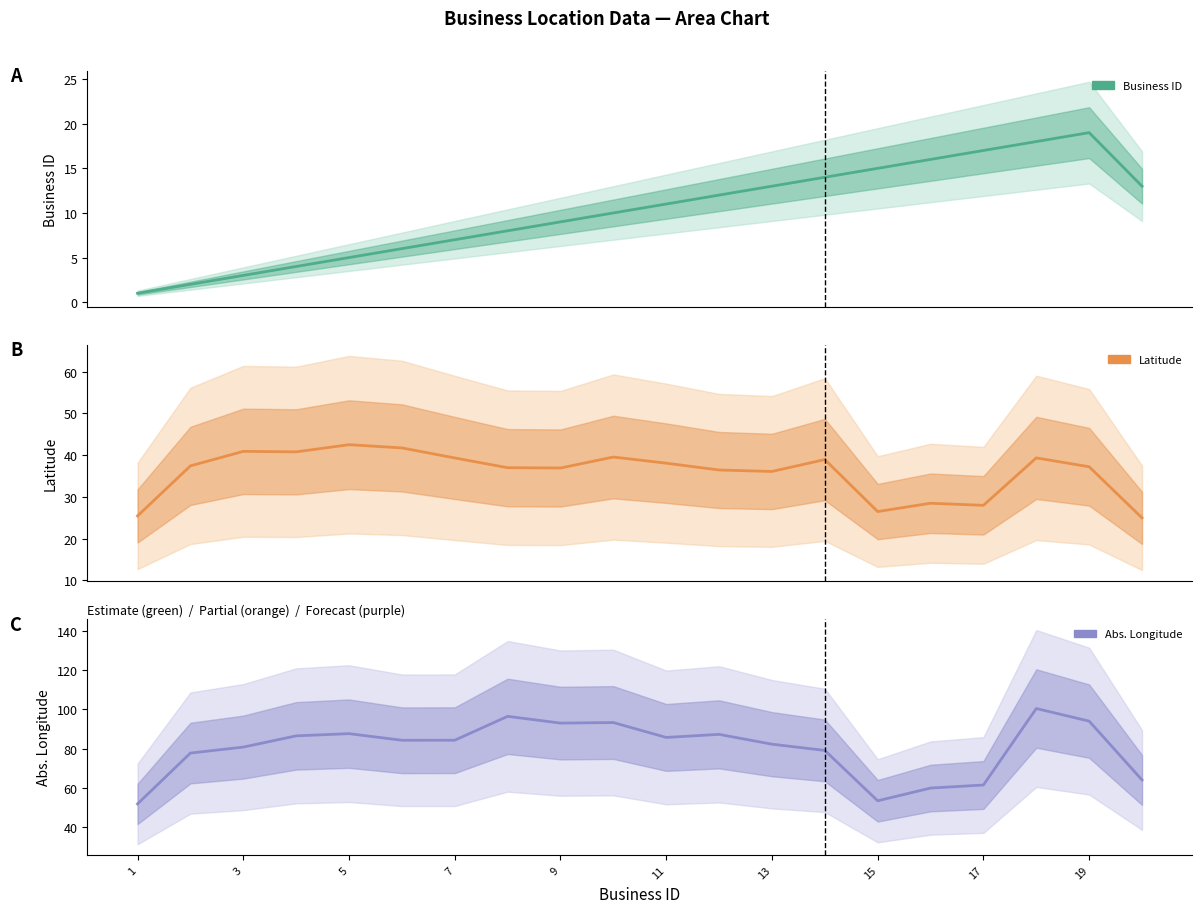

List the series in order of their overall mean, lowest first.

Business ID, Latitude, Abs. Longitude